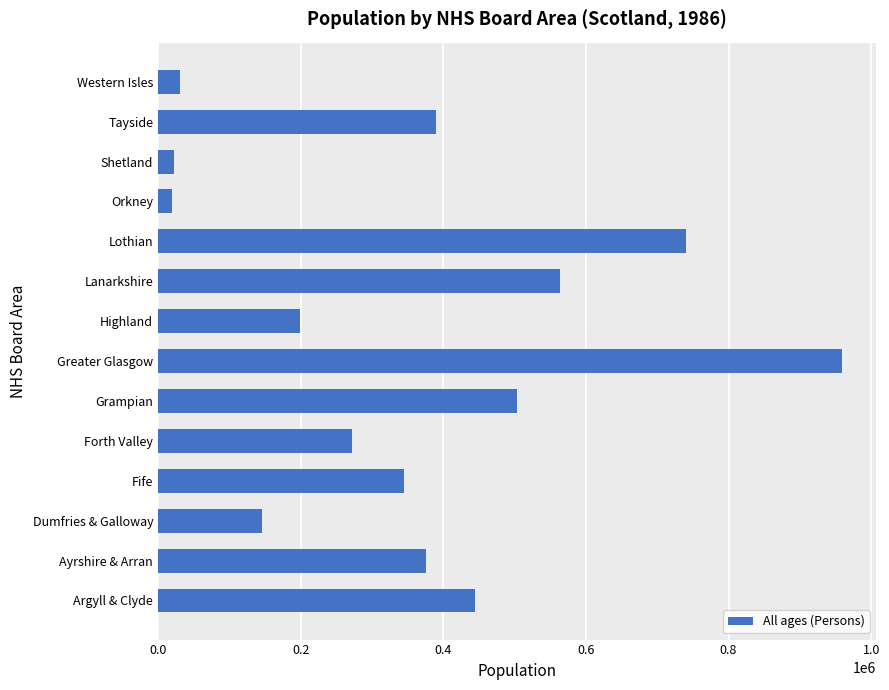

What is the difference between the maximum and minimum values?

939760